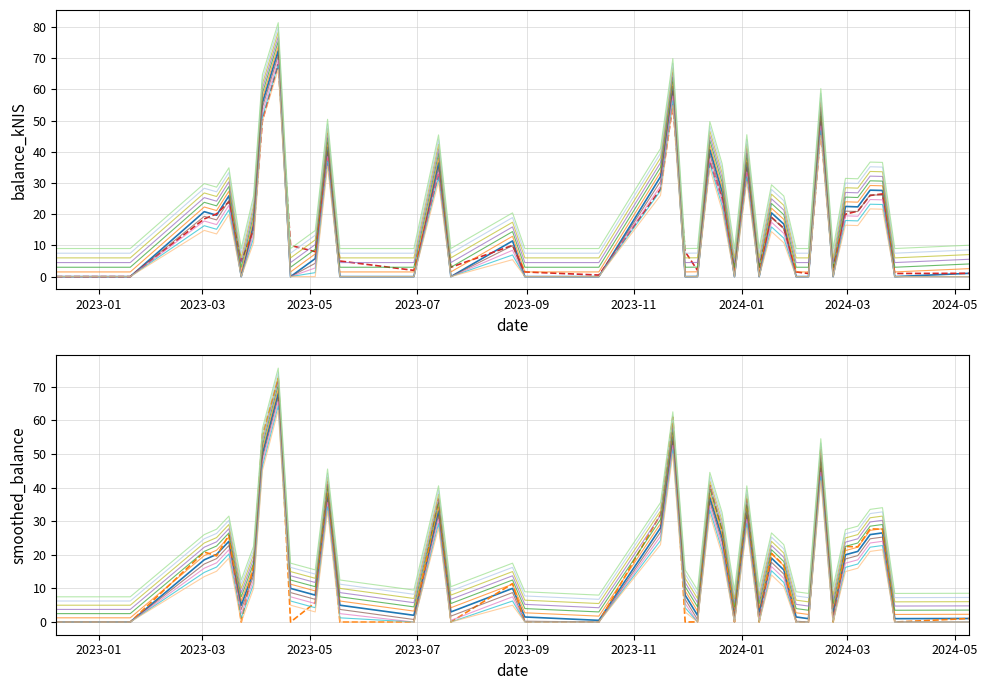

What is the spread (max minus min) of values at 2023-12-21?

2.1